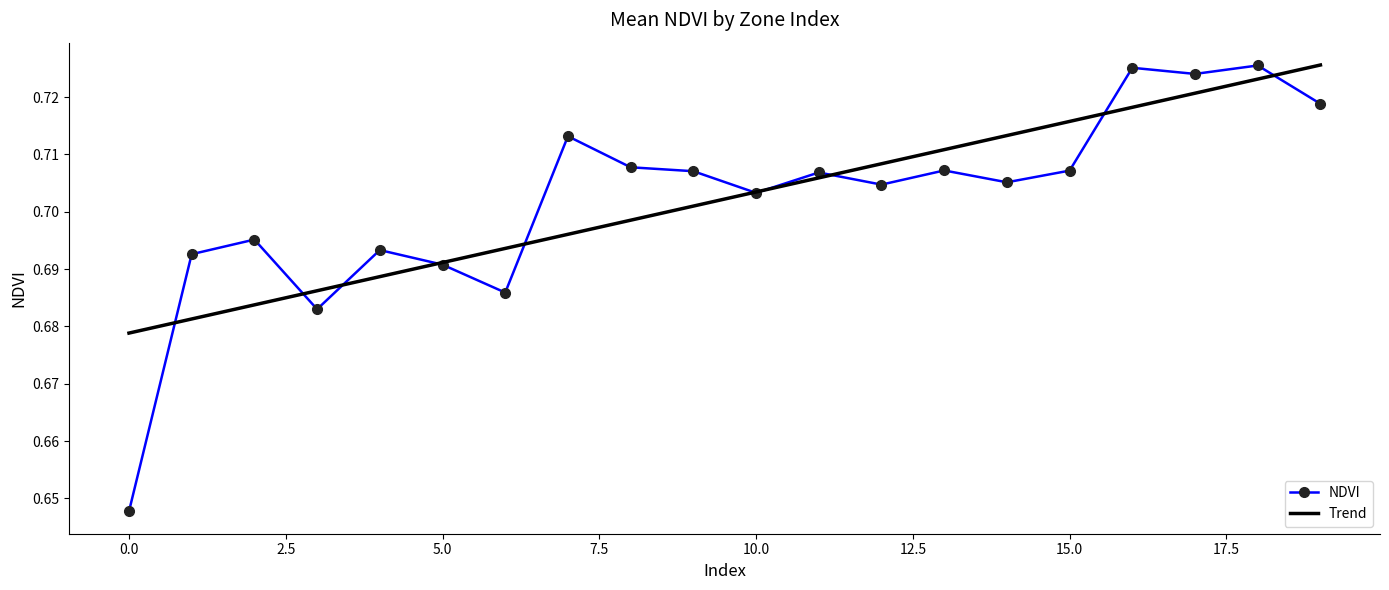

What is the sum of all Trend values?

14.0